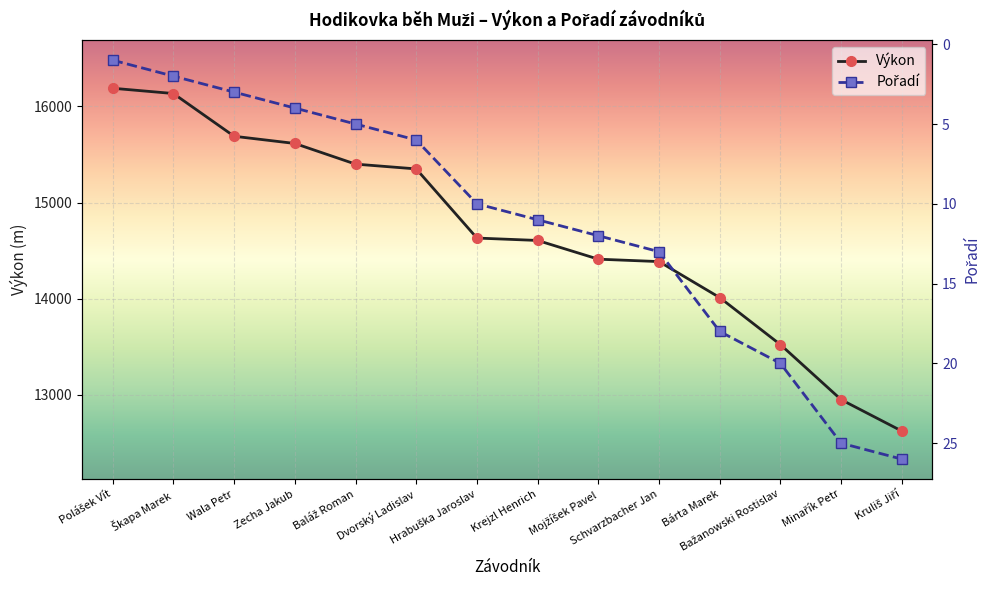

Is this an area chart (filled region under the line)?

No